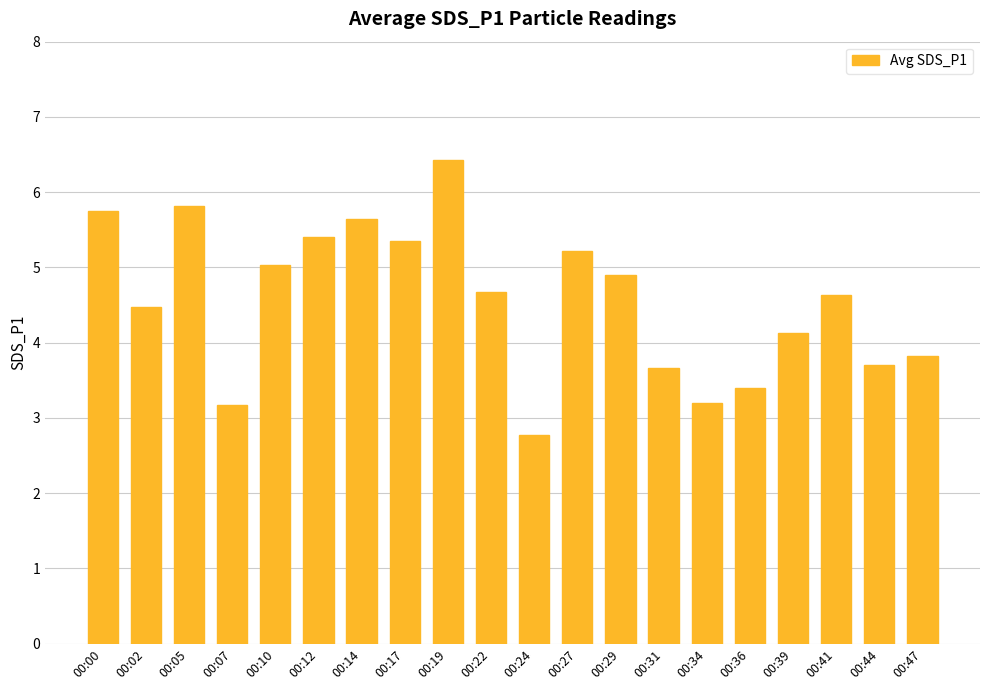

Is it true that the value at 00:24 is 1.8?

False